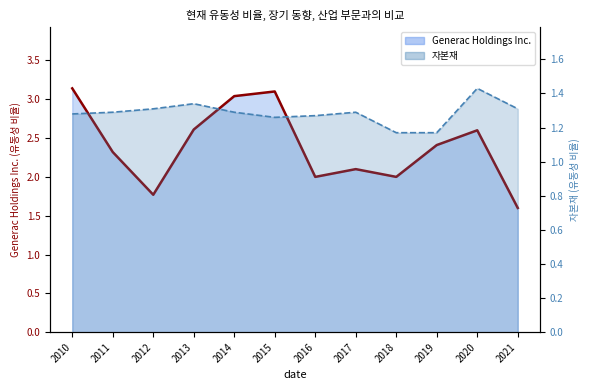

What is the difference between the maximum and minimum values in the 자본재 series?

0.3